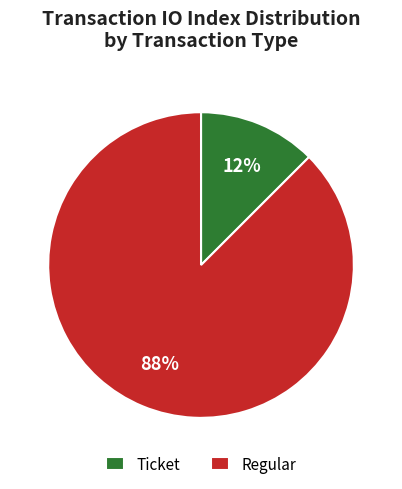

Which slice is the largest?

Regular